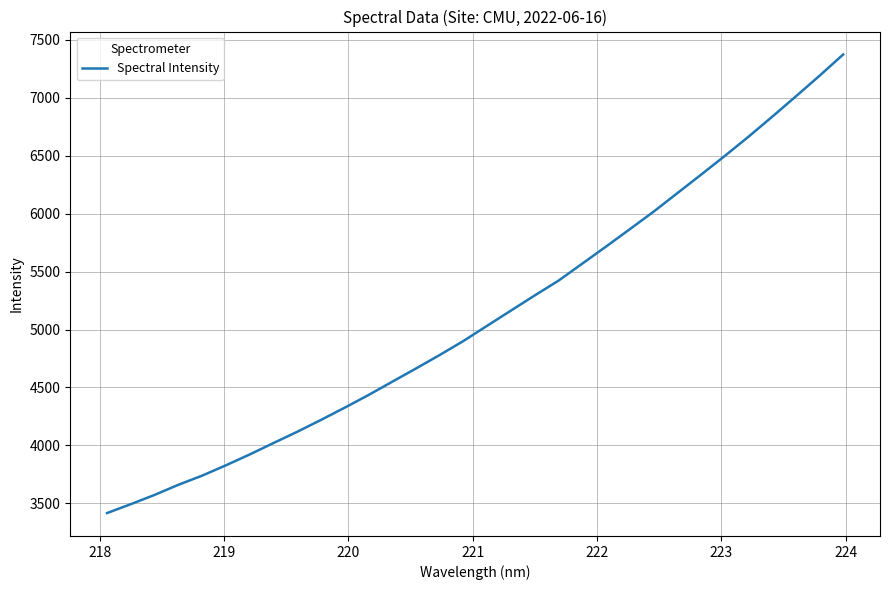

What is the maximum value shown in the chart?

7372.9